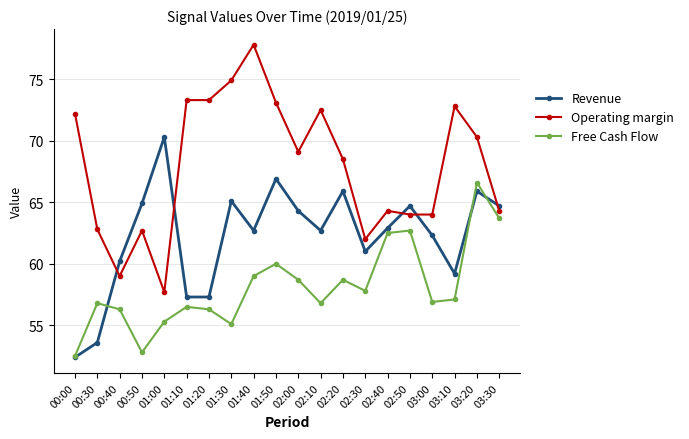

Where is the first local maximum for Free Cash Flow?

00:30